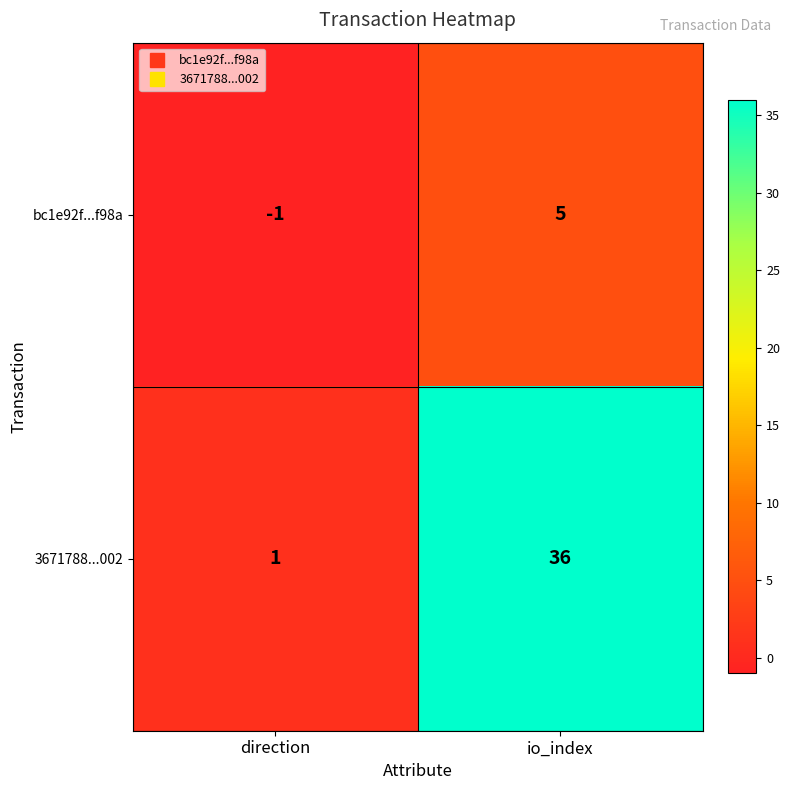

The bc1e92f...f98a series shows 5 at io_index. True or false?

True